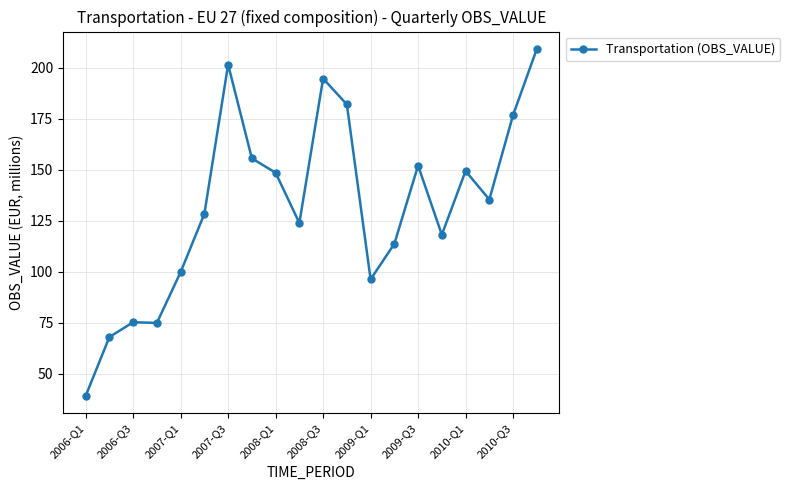

What is the average value?

132.1